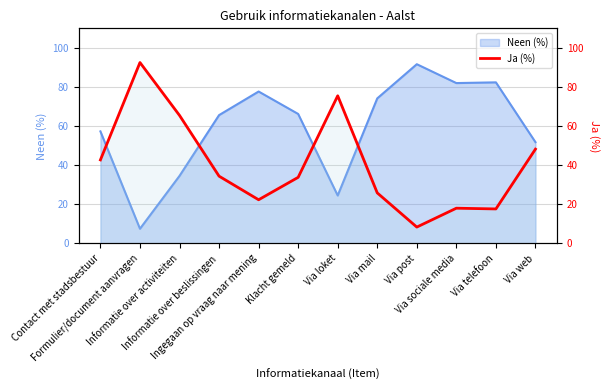

What is the sum of all values?

484.7